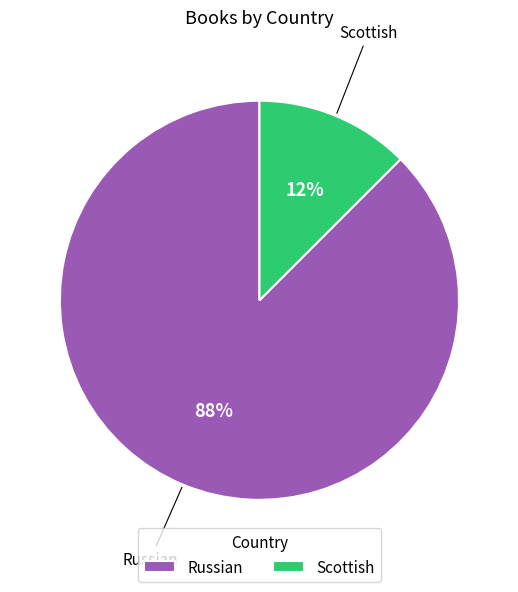

Do Russian and Scottish together represent more than half of the pie?

Yes